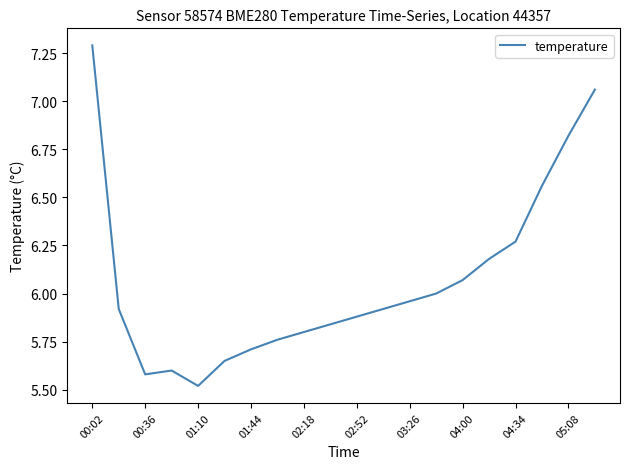

How many series are shown in this chart?

1